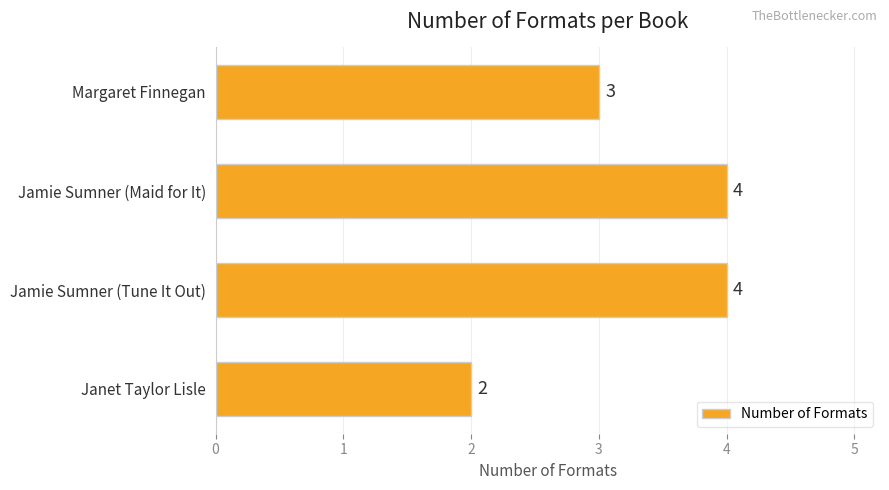

Count the values in the range 3 to 4.

3